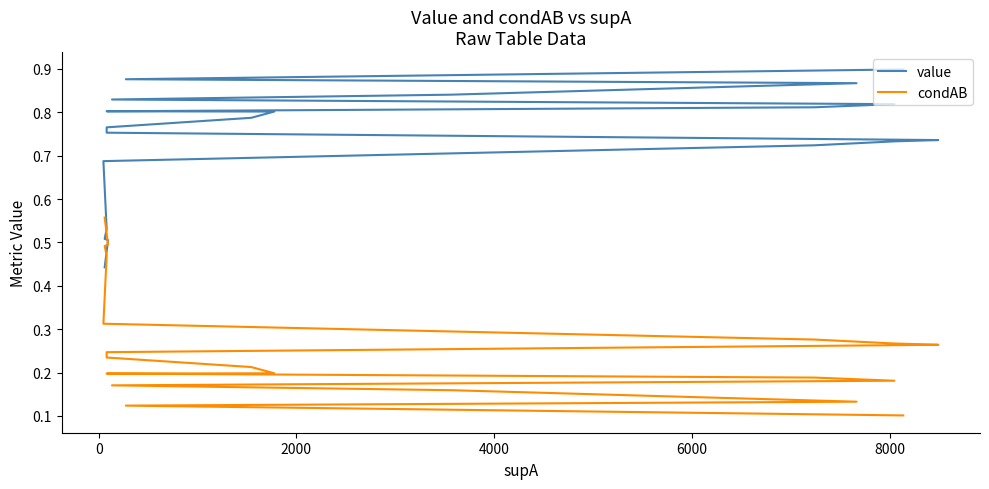

What are all the series names shown in the legend?

value, condAB